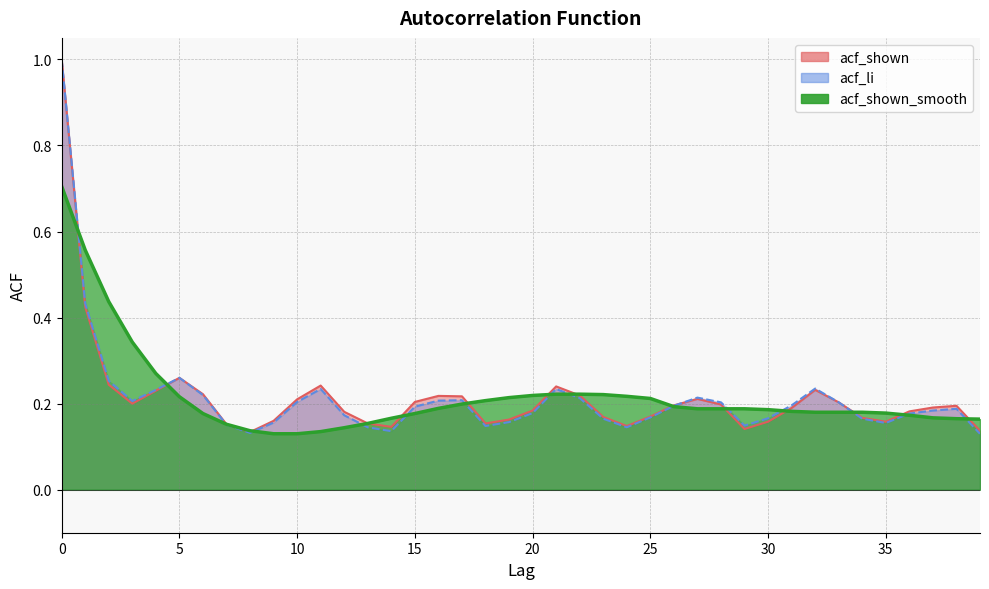

How many lines are shown in the chart?

3